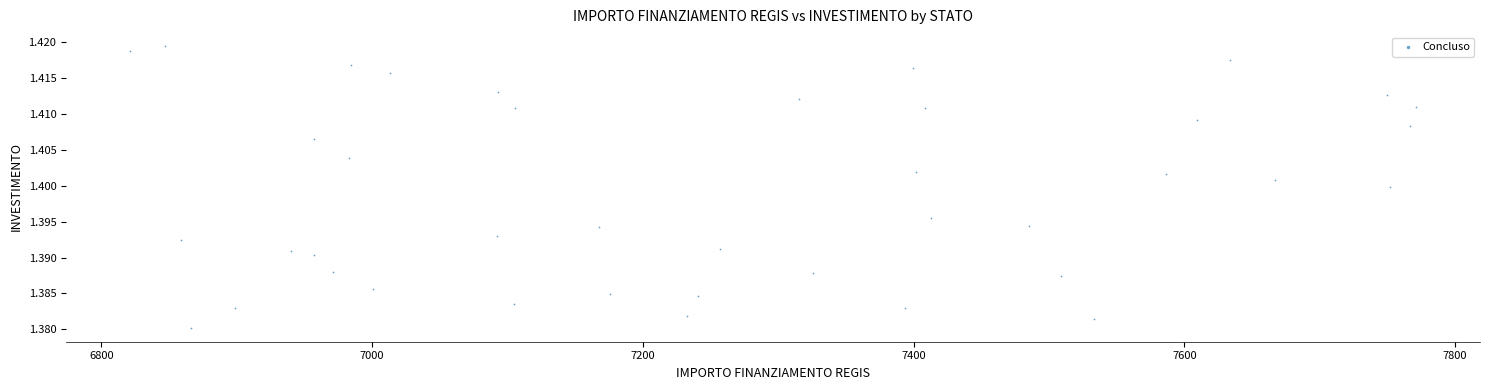

What is the range of X values (max minus min)?

949.3